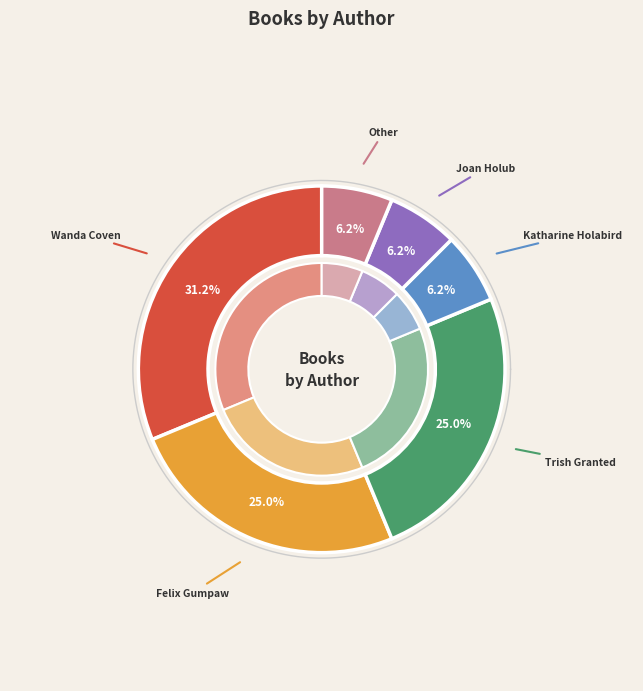

Count the number of slices in the pie.

6